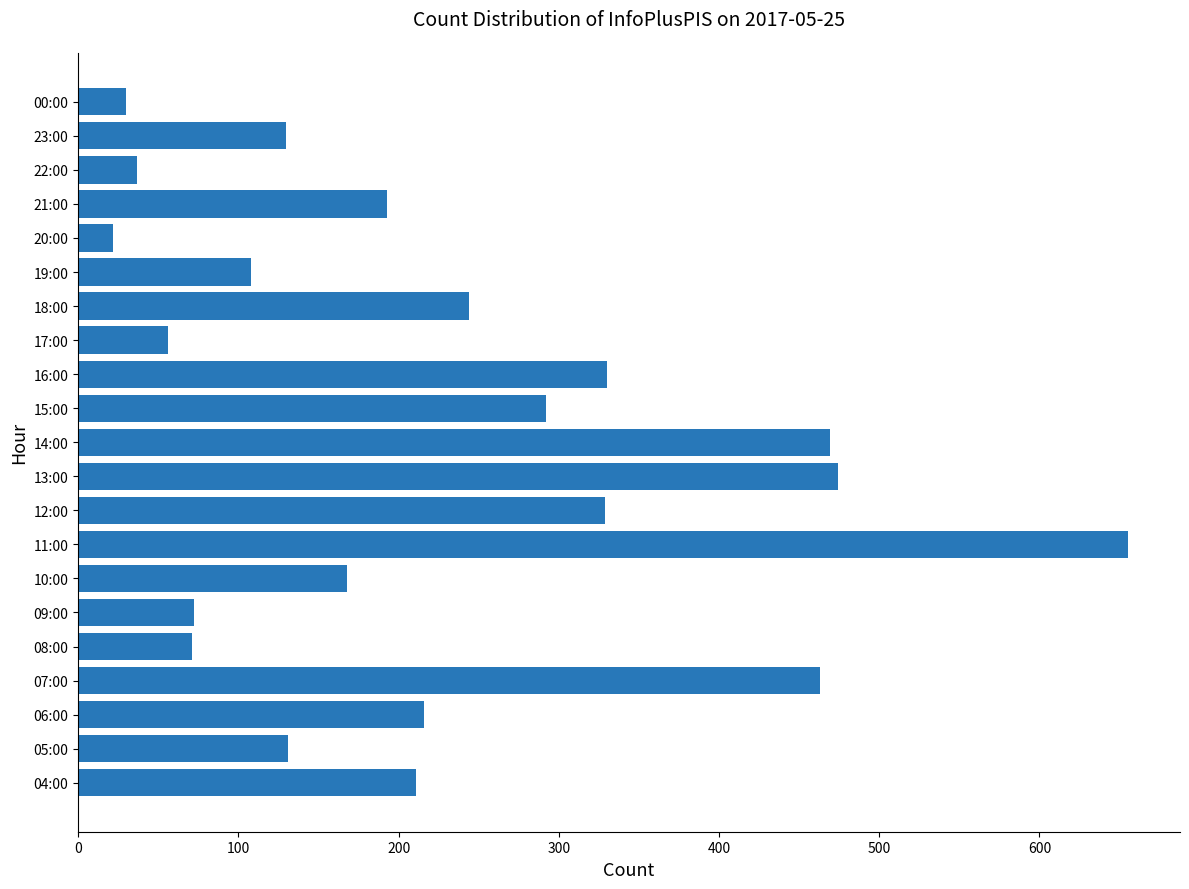

What is the maximum value shown in the chart?

655